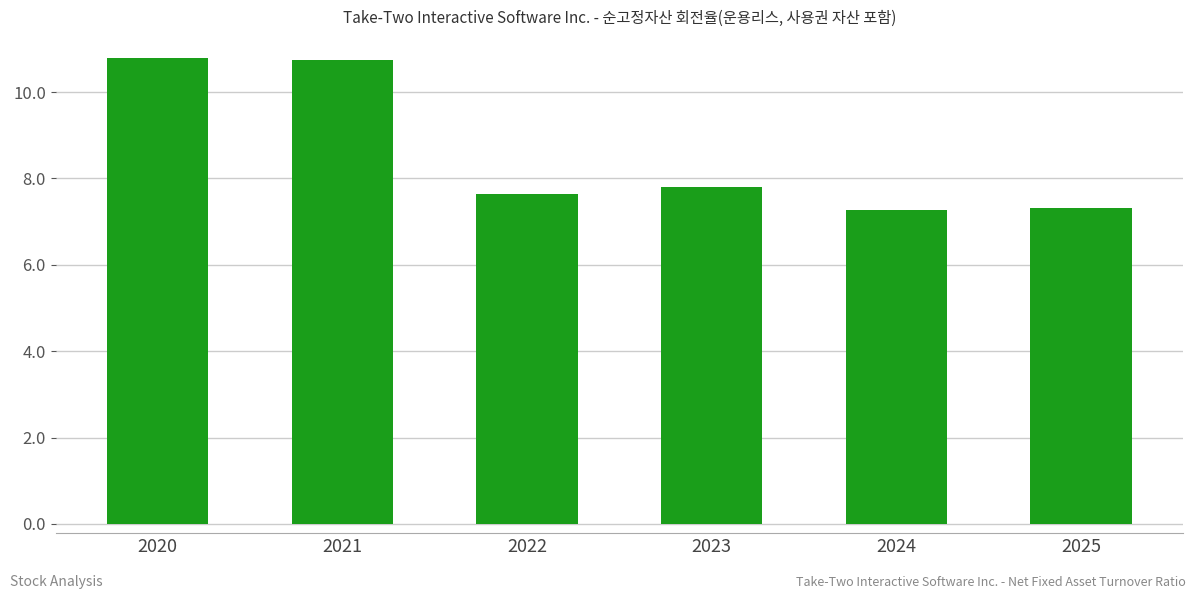

What is the sum of the values at 2022 and 2023?

15.4